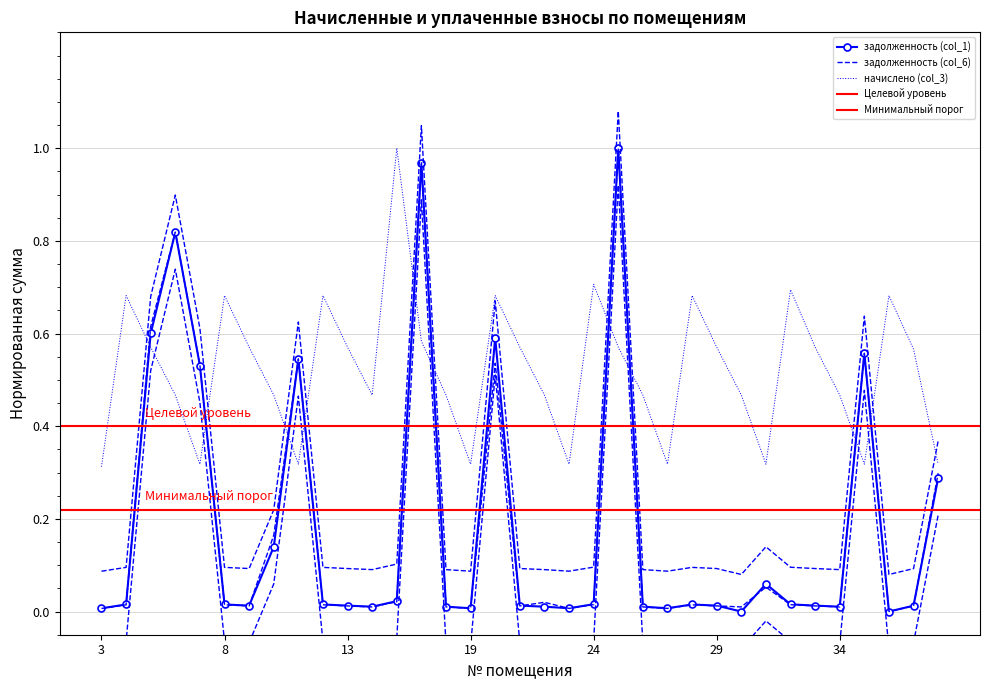

Which series has the largest total across all categories?

начислено (col_3)